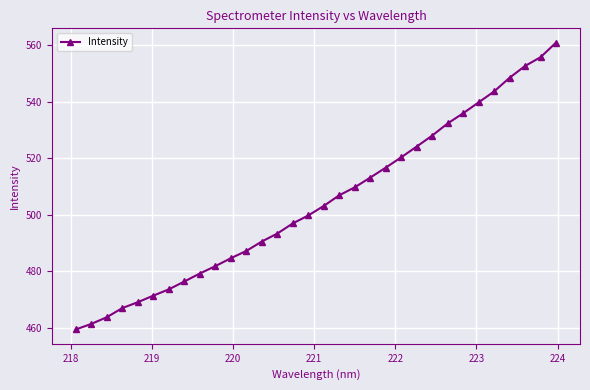

What is the value of the 21st point from the left?

516.7